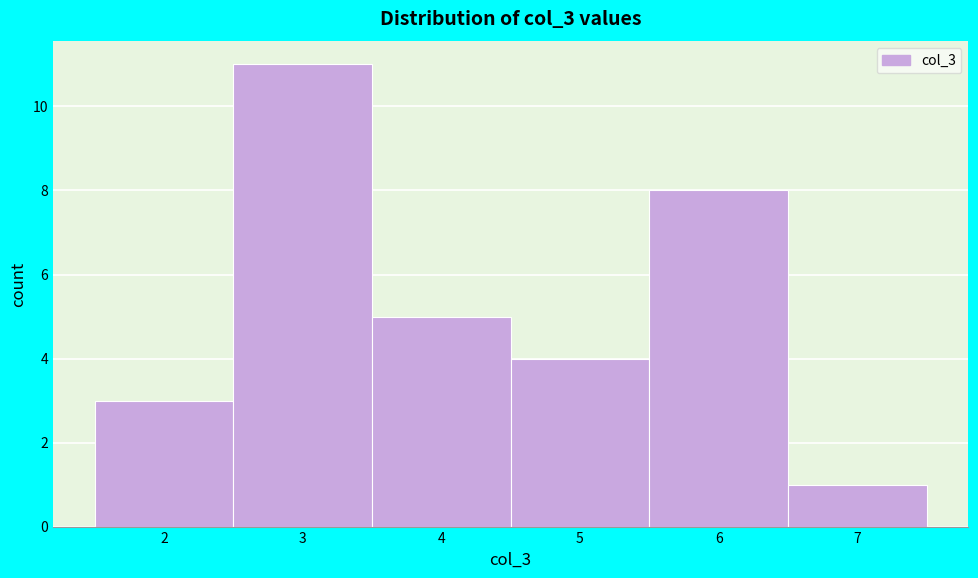

How tall is the bar that spans 5.5 to 6.5 on the x-axis? The values are not printed on the chart, so give them approximately, as read against the axis.

8